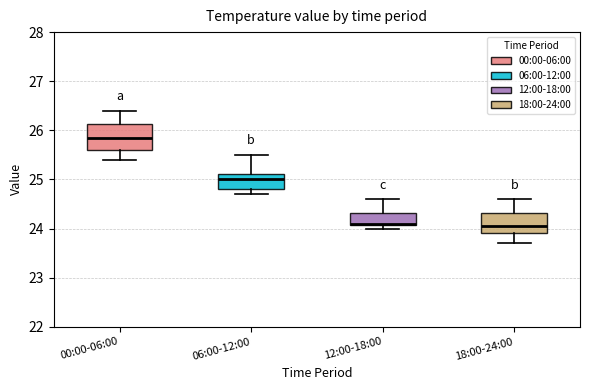

Reading left to right, read every box against the y-axis: the position of its median line, the range the box covers, and the ends of its whiskers. The values are not printed on the chart, so give them approximately, as read against the axis.

00:00-06:00: median 25.9, box 25.6 to 26.1, whiskers 25.4 to 26.4
06:00-12:00: median 25.0, box 24.8 to 25.1, whiskers 24.7 to 25.5
12:00-18:00: median 24.1, box 24.1 to 24.3, whiskers 24.0 to 24.6
18:00-24:00: median 24.1, box 23.9 to 24.3, whiskers 23.7 to 24.6